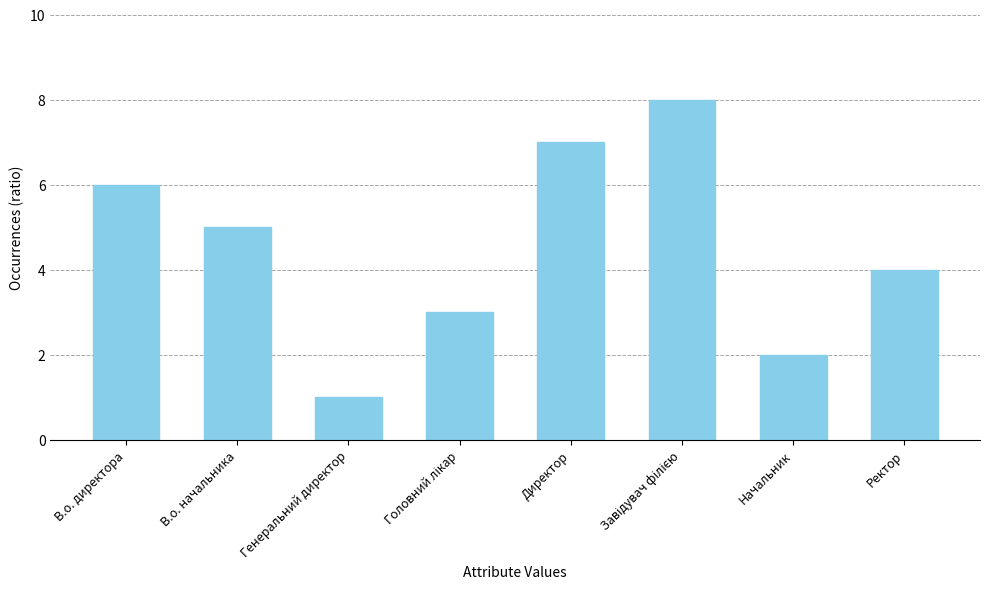

What is the change in value from В.о. директора to Директор?

+1